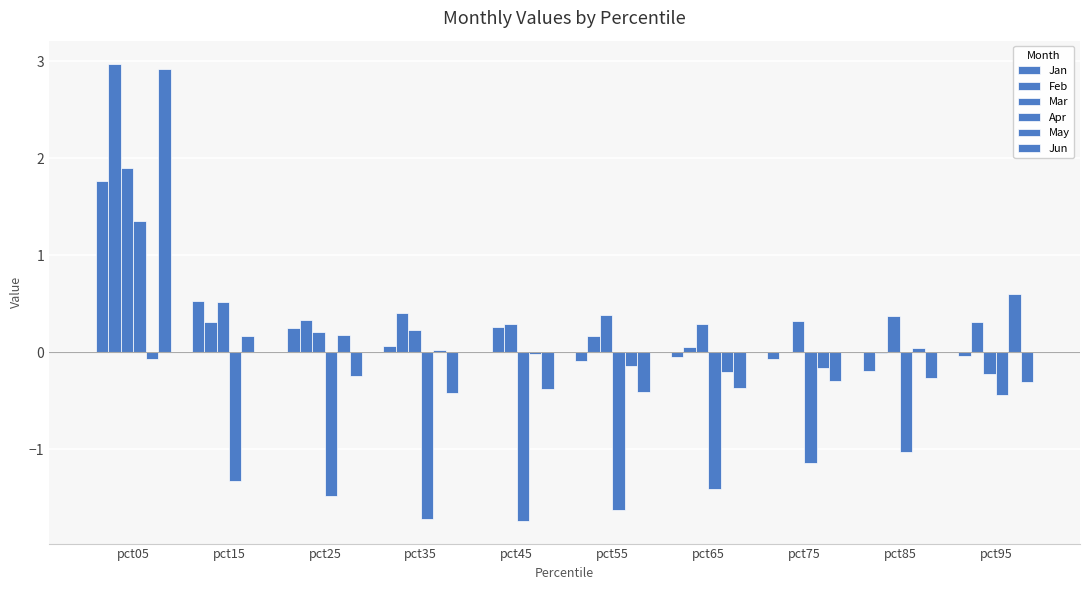

What is the average value of the Apr series?

-1.1